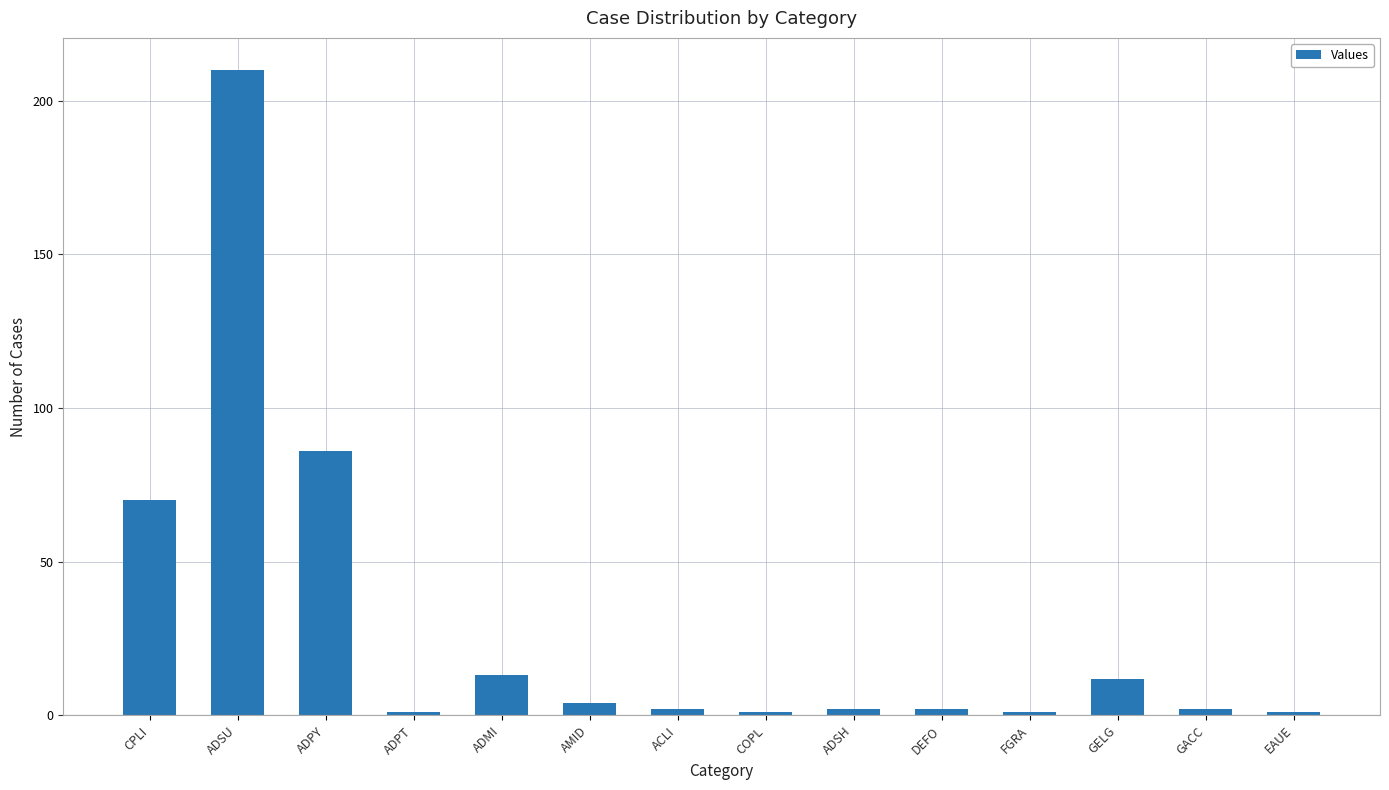

Reading left to right, what are all the values shown in this chart?

70	210	86	1	13	4	2	1	2	2	1	12	2	1